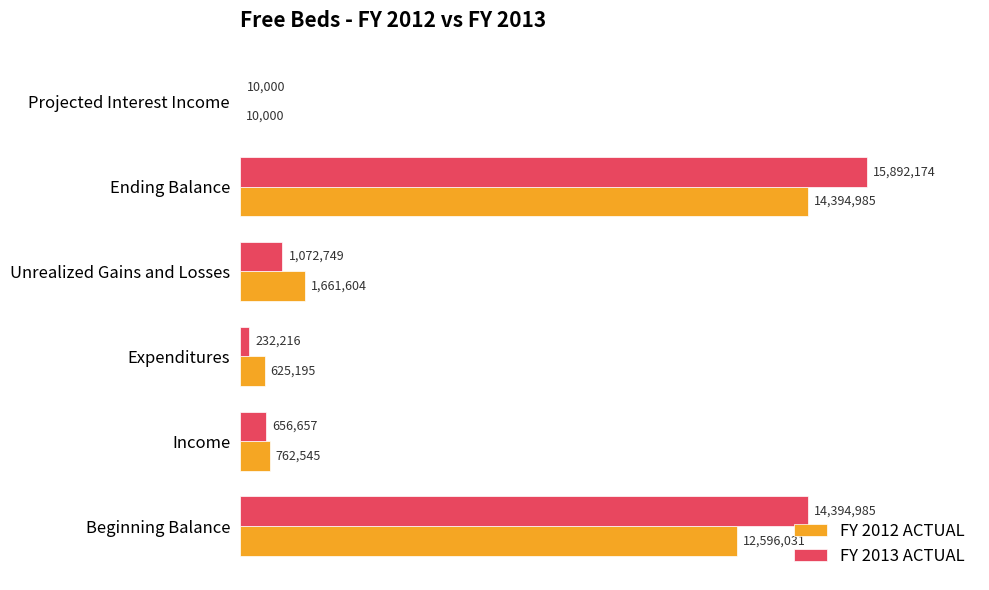

What is the sum of the FY 2012 ACTUAL values at Unrealized Gains and Losses and Expenditures?

2286799.0